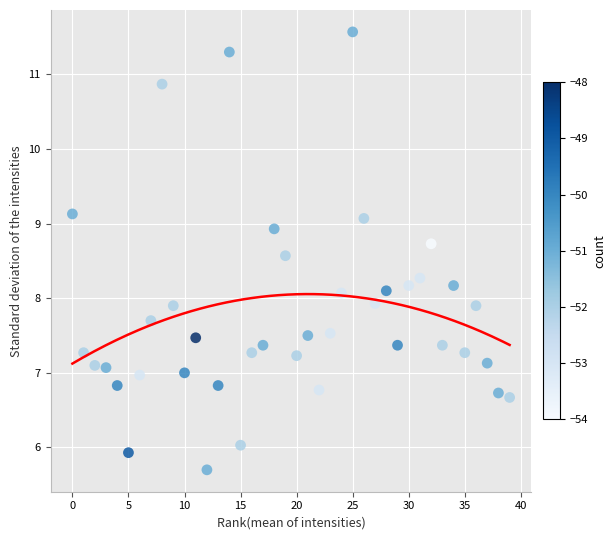

What is the range of Y values (max minus min)?

5.9